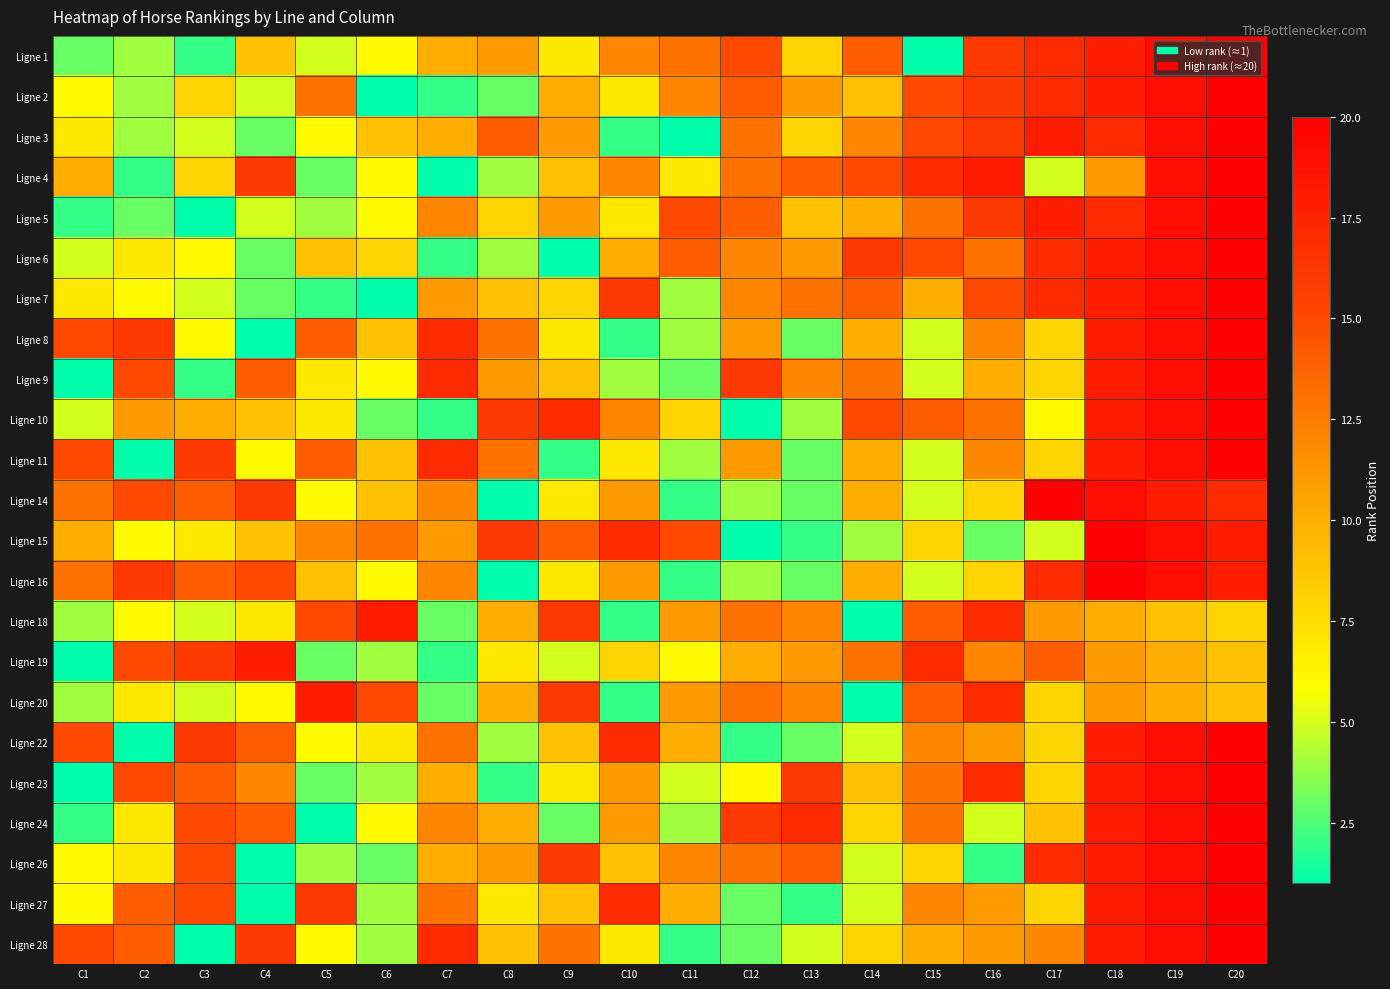

What is the spread (max minus min) of values at C6?

17